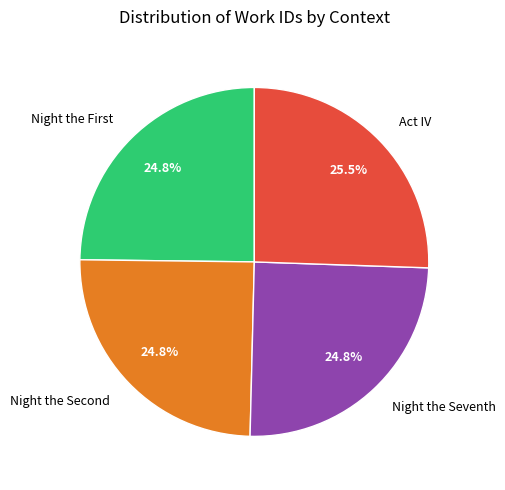

Which slice is the largest?

Act IV